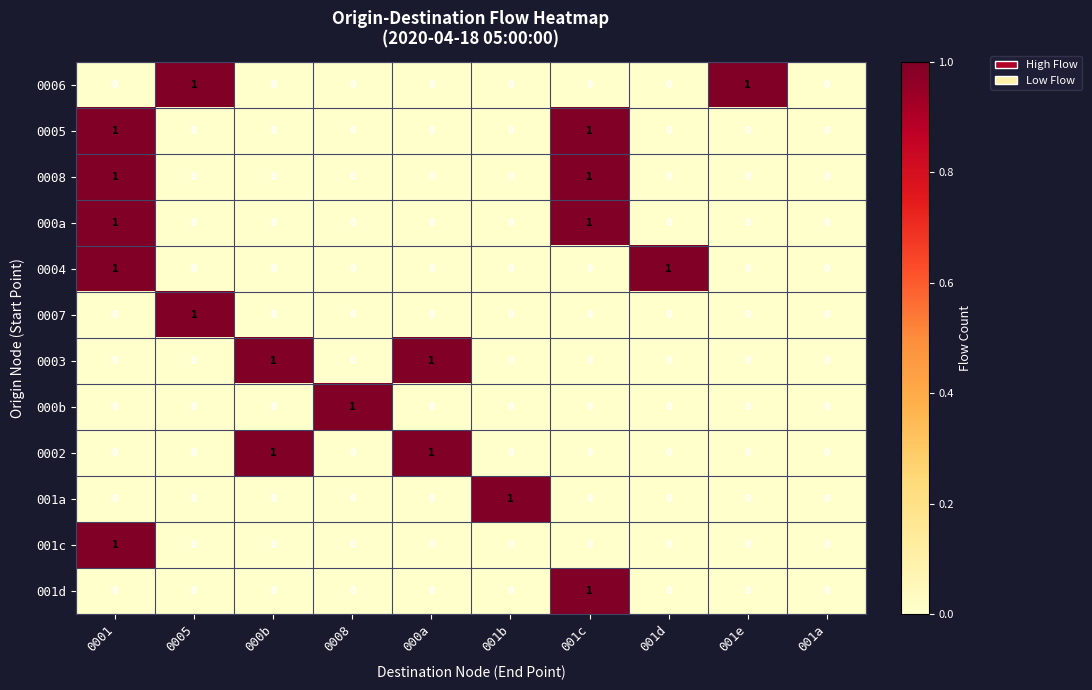

How many series are shown in this chart?

12